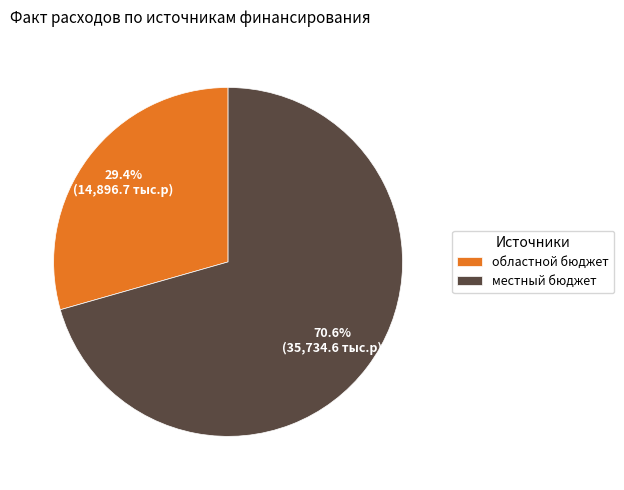

Which category accounts for the majority?

местный бюджет